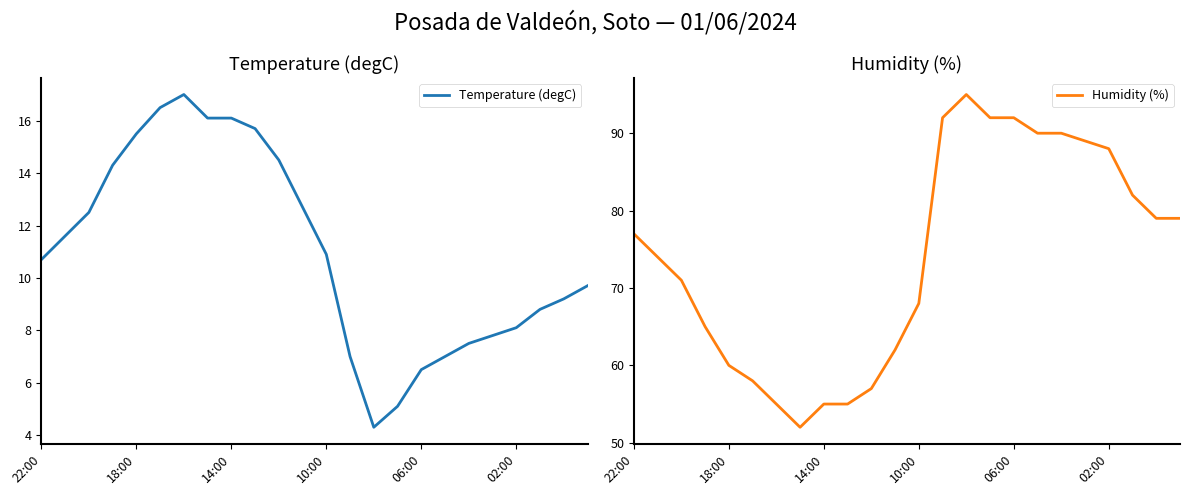

True or false: Humidity (%) and Temperature (degC) cross at least once.

False